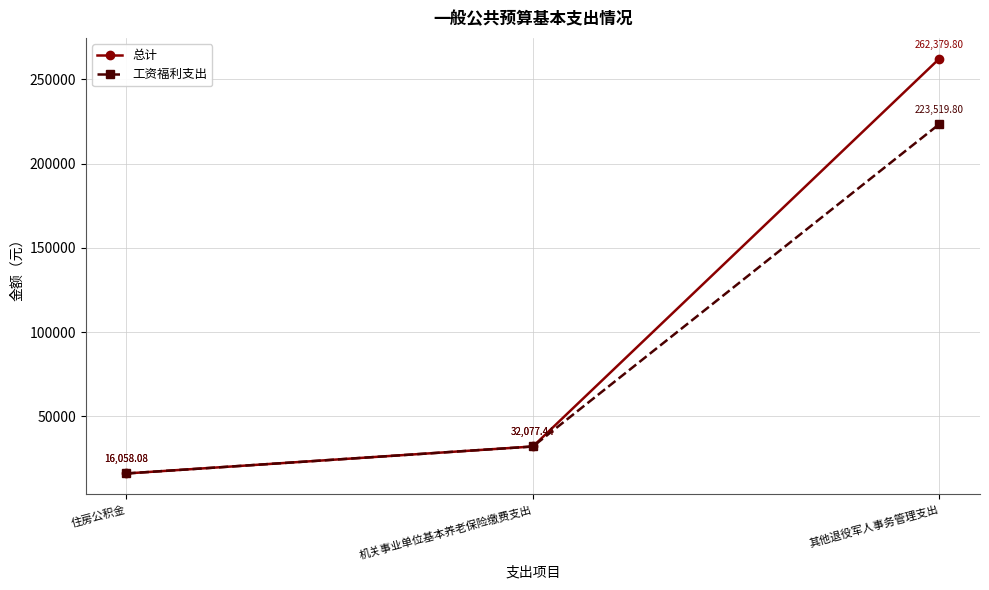

At which label is 工资福利支出 closest to 119788?

机关事业单位基本养老保险缴费支出